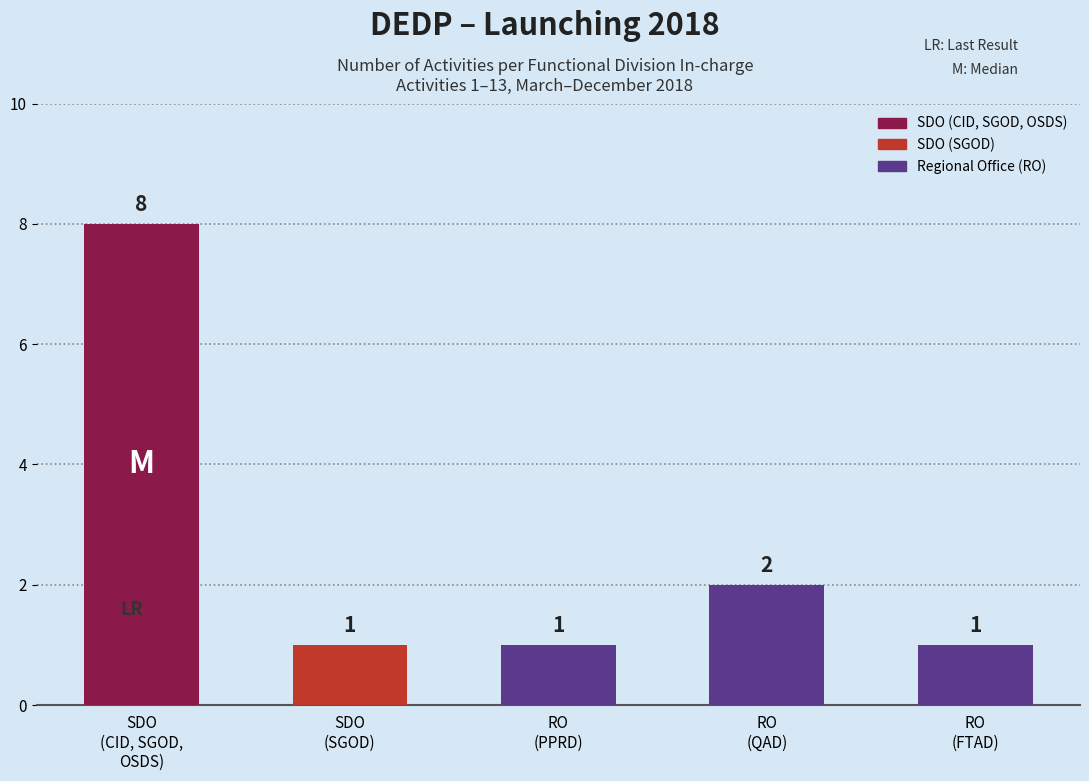

Count the values in the range 1 to 2.

4